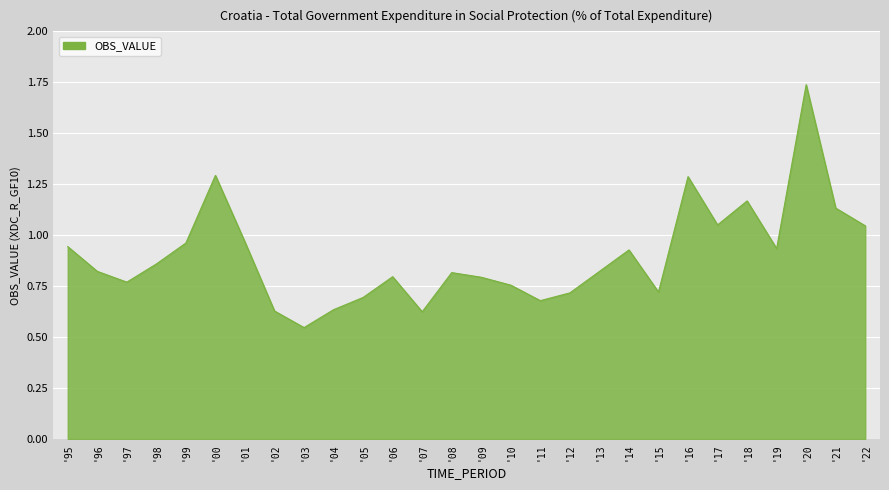

What is the change in value from '11 to '21?

+0.5